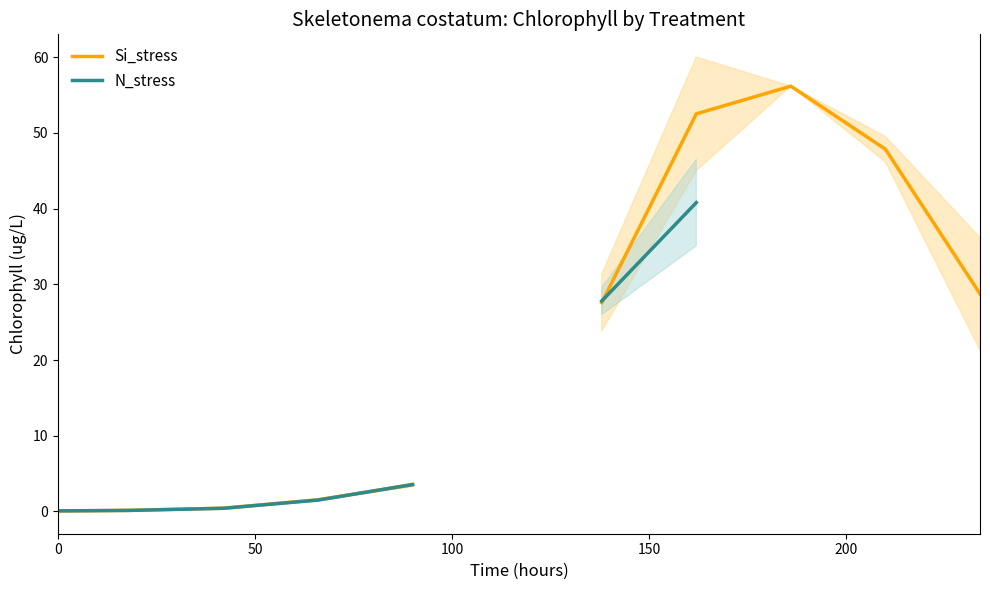

What is the value of the Si_stress point at the 3rd from the left?

0.4